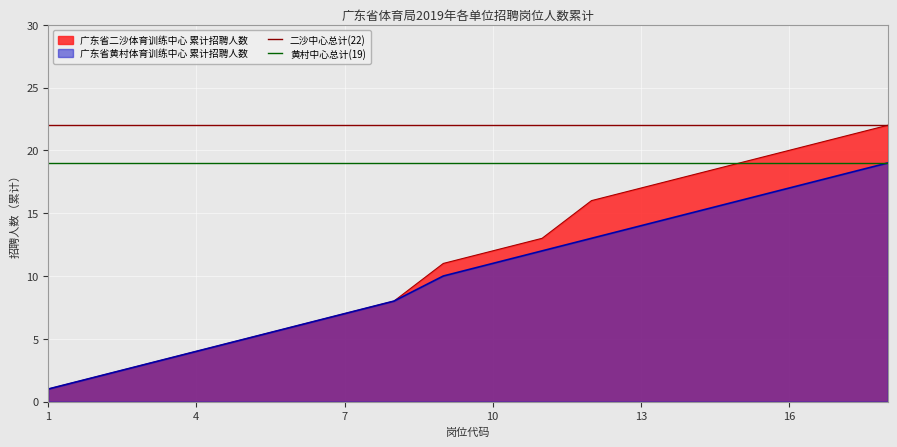

What is the maximum value for 广东省二沙体育训练中心 累计招聘人数?

22